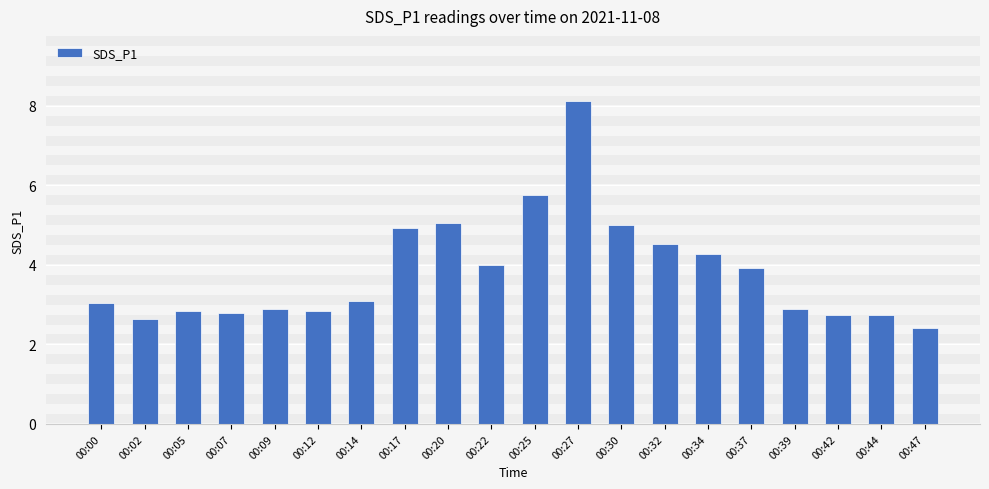

What is the average value?

3.8